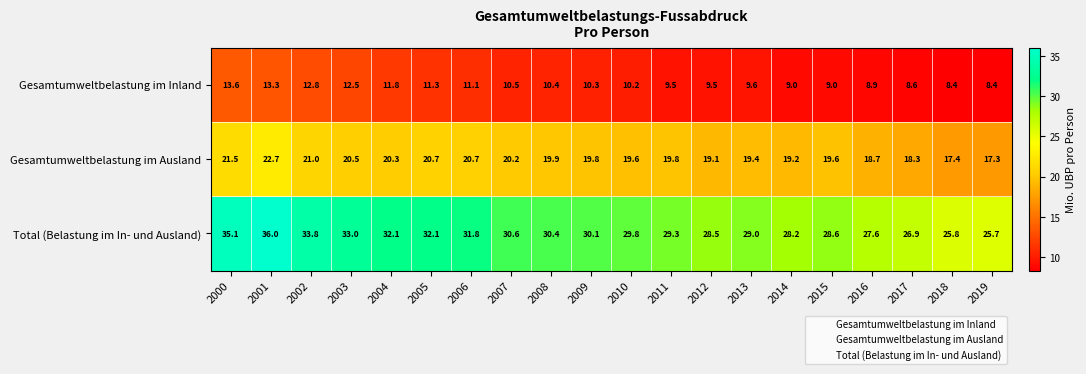

What is the spread (max minus min) of values at 2000?

21.5